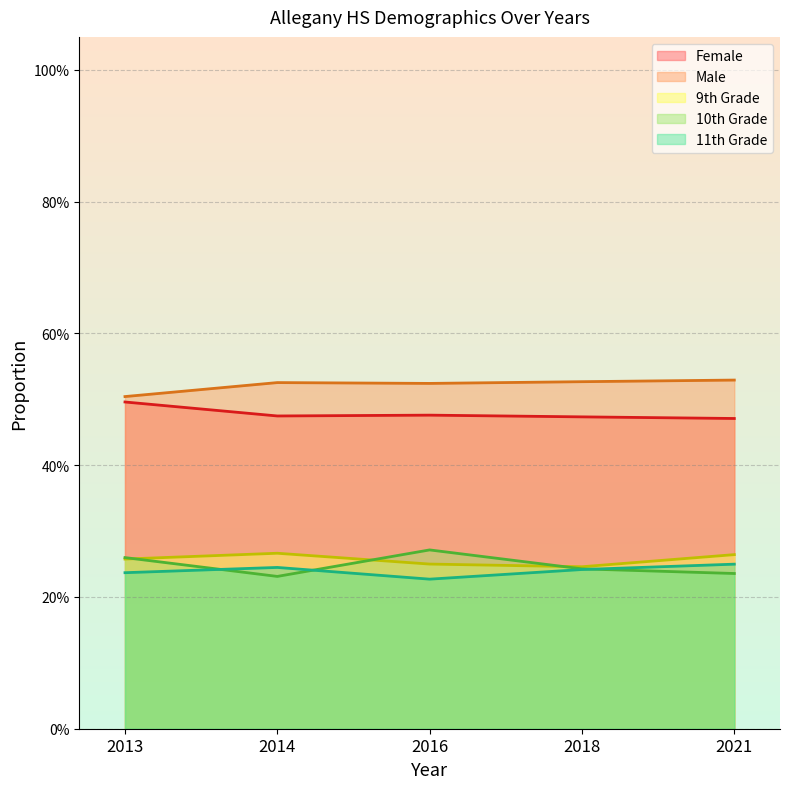

What are all the series names shown in the legend?

Female, Male, 9th Grade, 10th Grade, 11th Grade